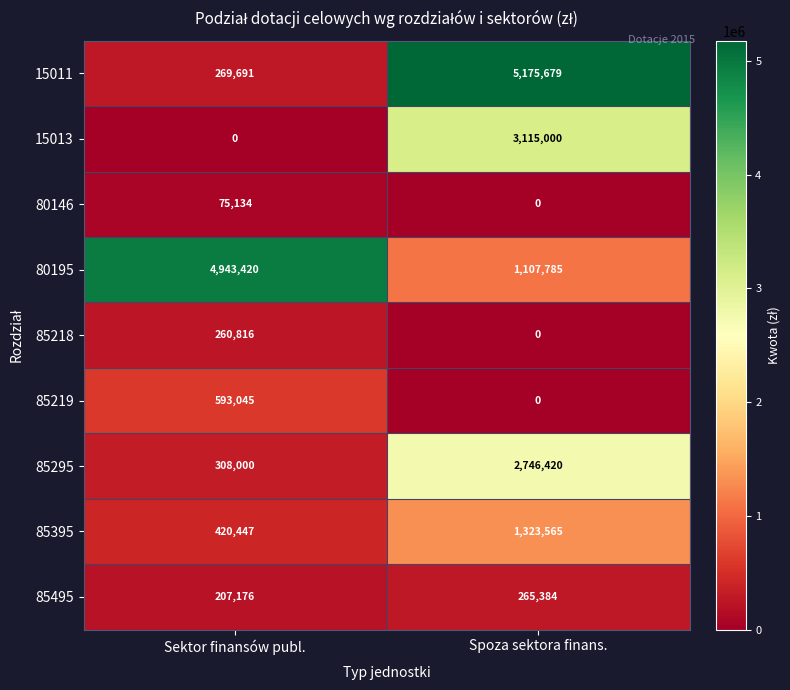

Read the 80195 value at Sektor finansów publ., to the nearest 10.

4943420